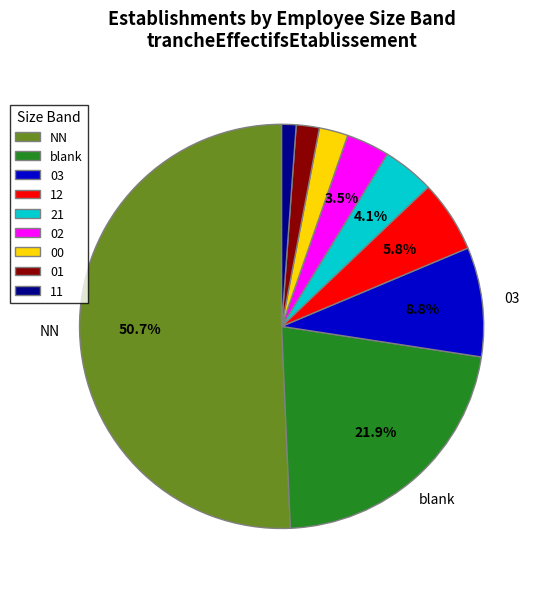

What is the ratio of the value at blank to the value at 00?

9.5